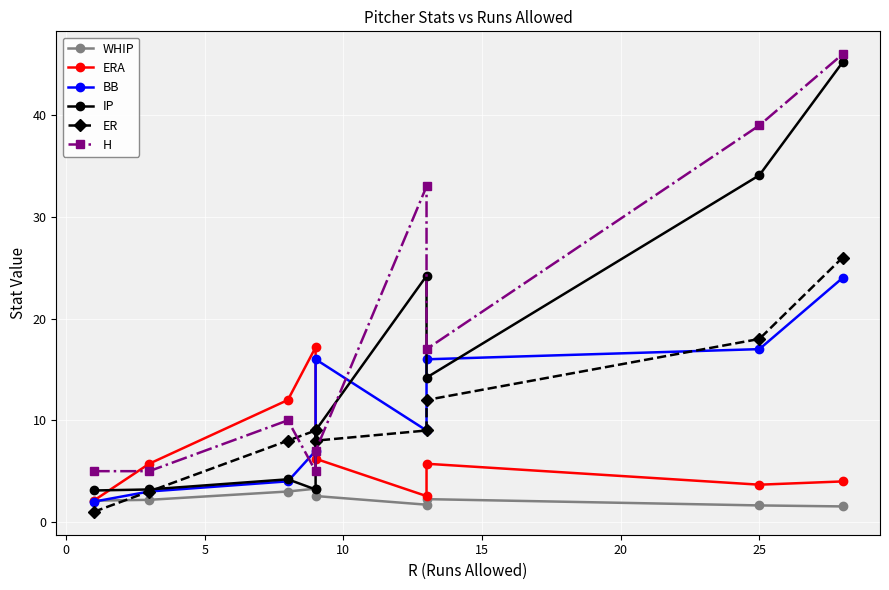

How many series are shown in this chart?

6